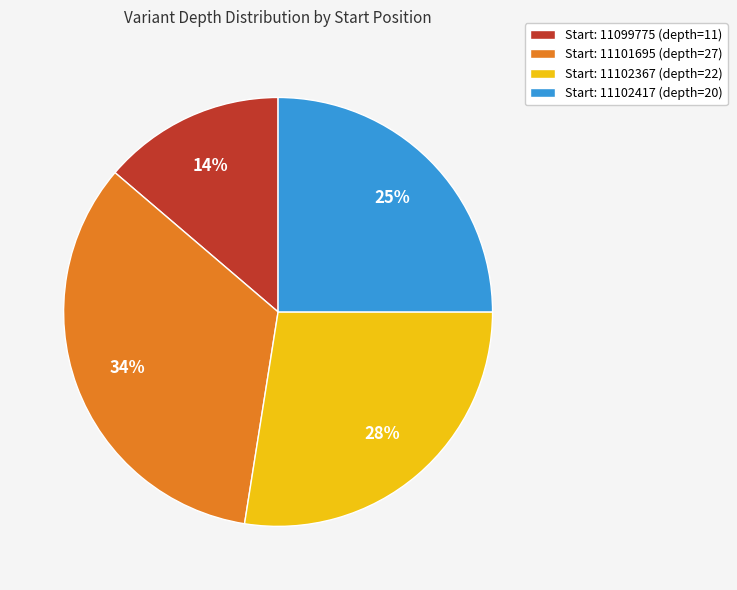

True or false: Start: 11101695 (depth=27) accounts for 34% of the total.

True